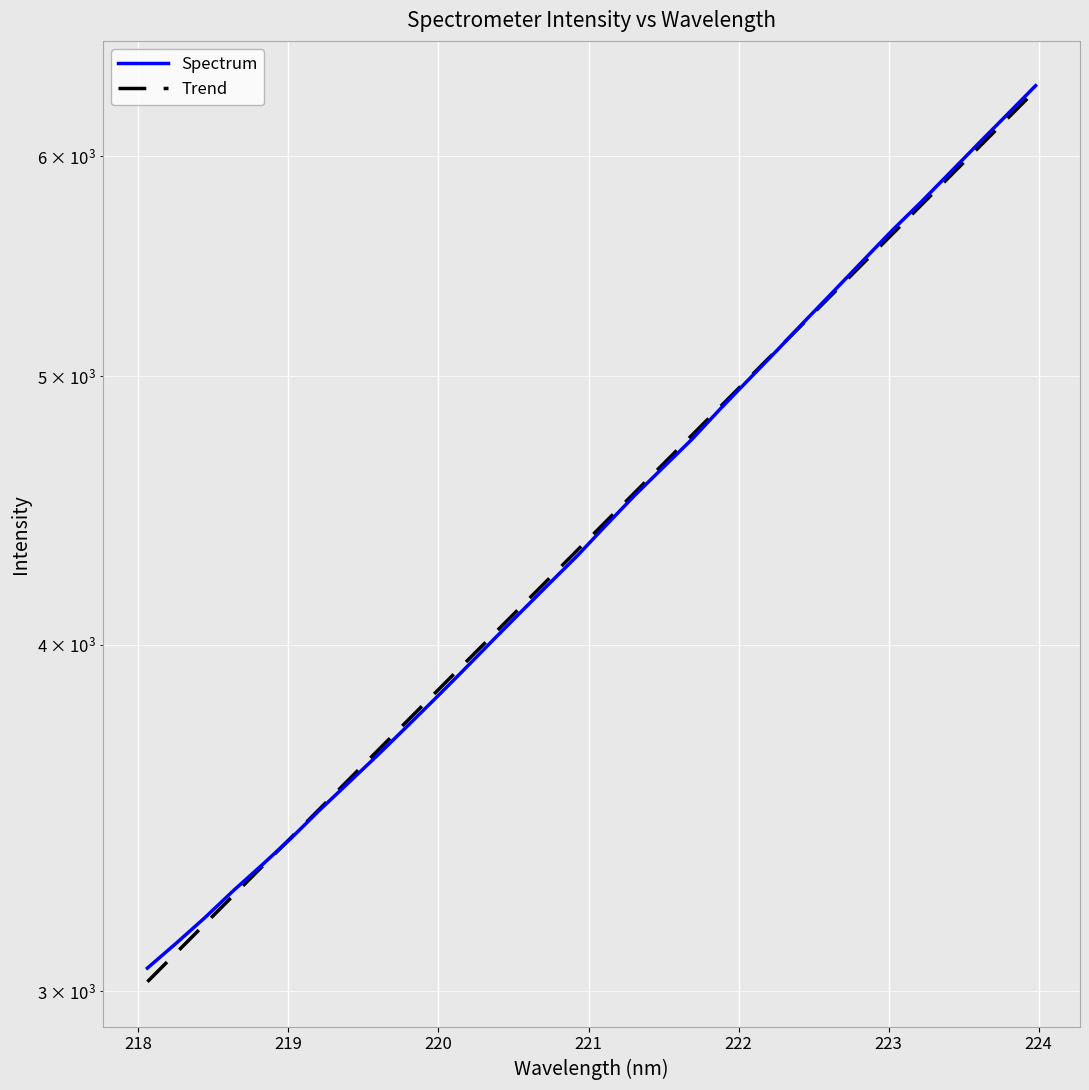

Which series ends up on top after the final intersection of Trend and Spectrum?

Spectrum